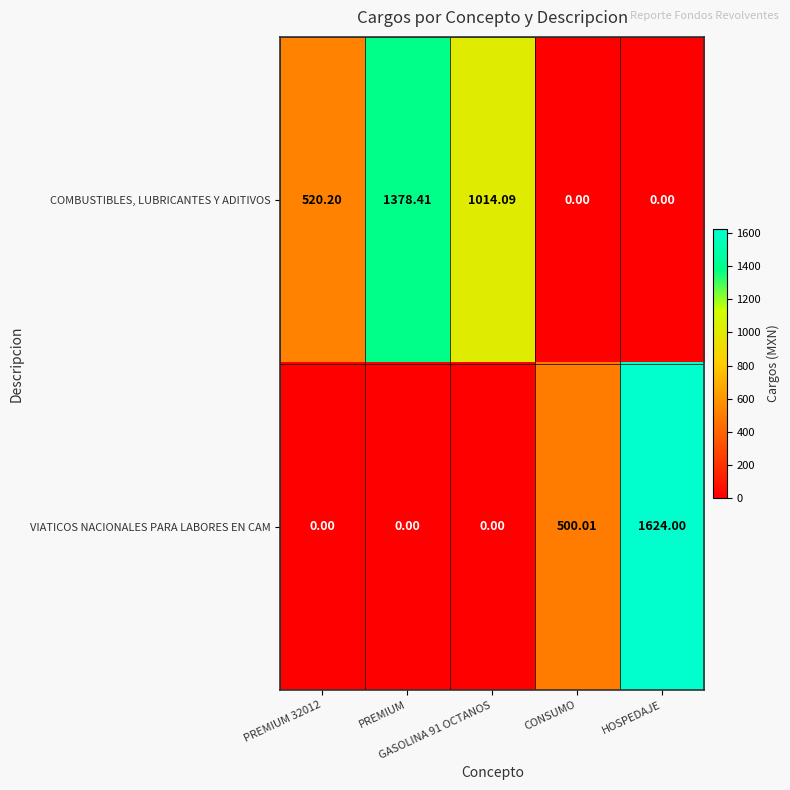

Rank the series by their average value, from highest to lowest.

COMBUSTIBLES, LUBRICANTES Y ADITIVOS, VIATICOS NACIONALES PARA LABORES EN CAM